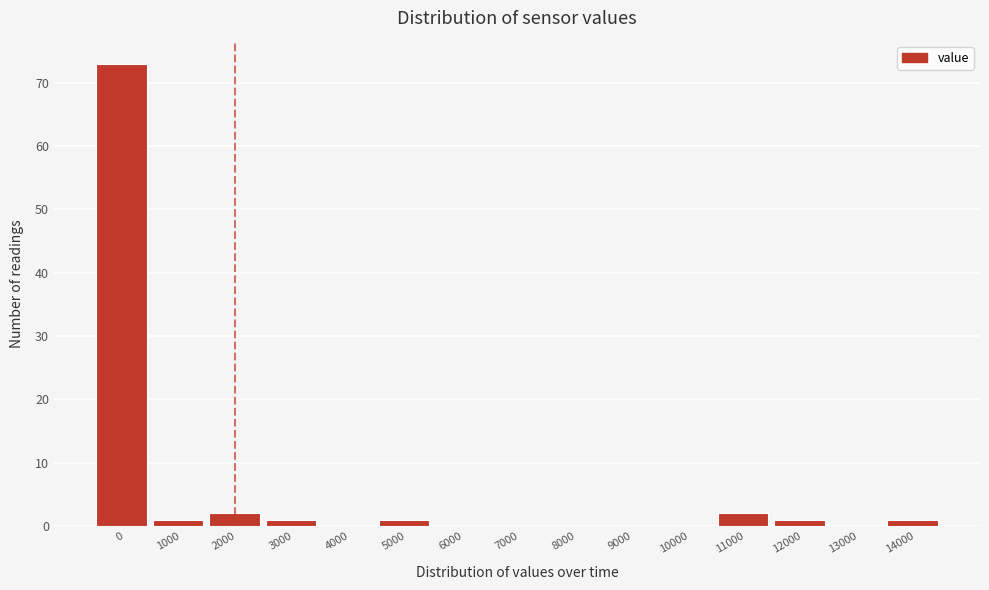

Reading right to left, transcribe all the data shown in this chart.

14000=1	13000=0	12000=1	11000=2	10000=0	9000=0	8000=0	7000=0	6000=0	5000=1	4000=0	3000=1	2000=2	1000=1	0=73